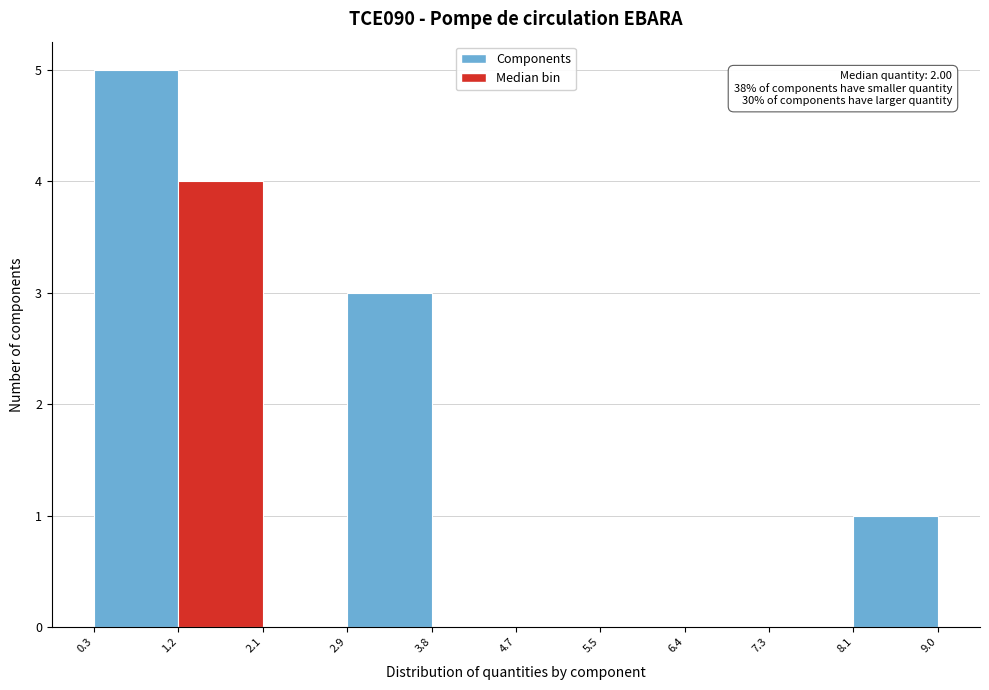

Over which range of the x-axis is the bar tallest?

0.3 to 1.2